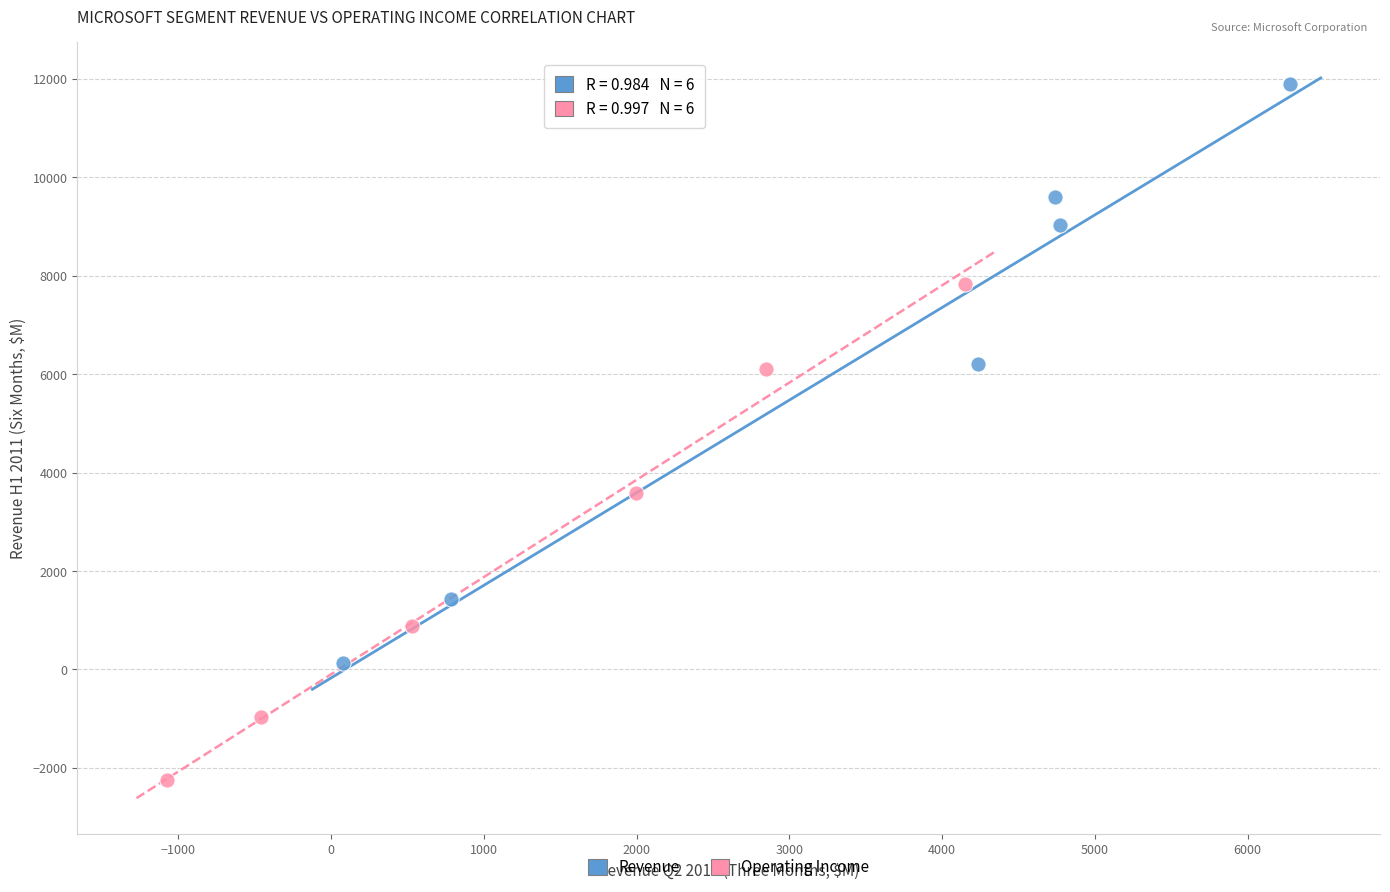

Which series has the widest spread of Y values?

Revenue